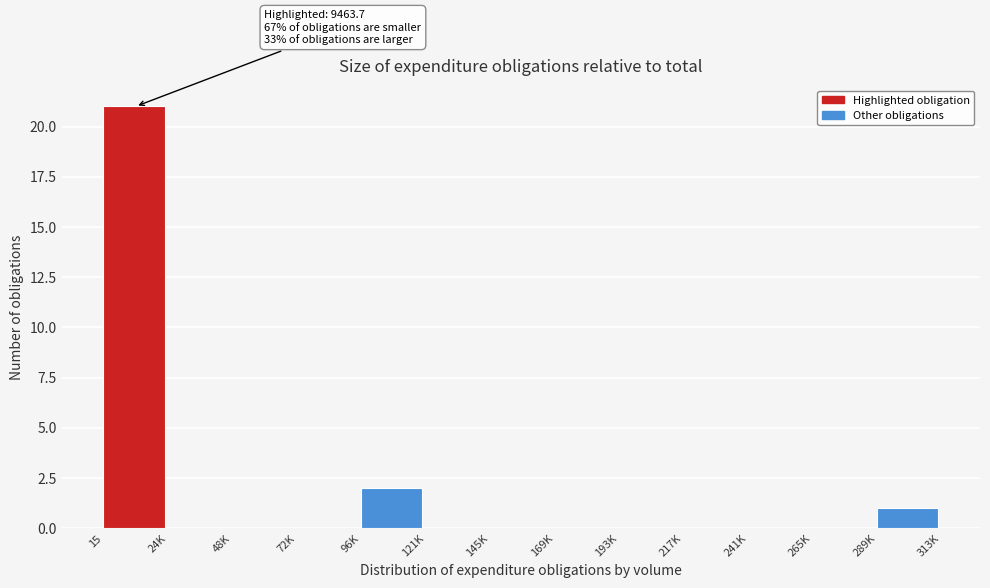

Reading left to right, extract all data points from this chart.

15=21	24K=0	48K=0	72K=0	96K=2	121K=0	145K=0	169K=0	193K=0	217K=0	241K=0	265K=0	289K=1